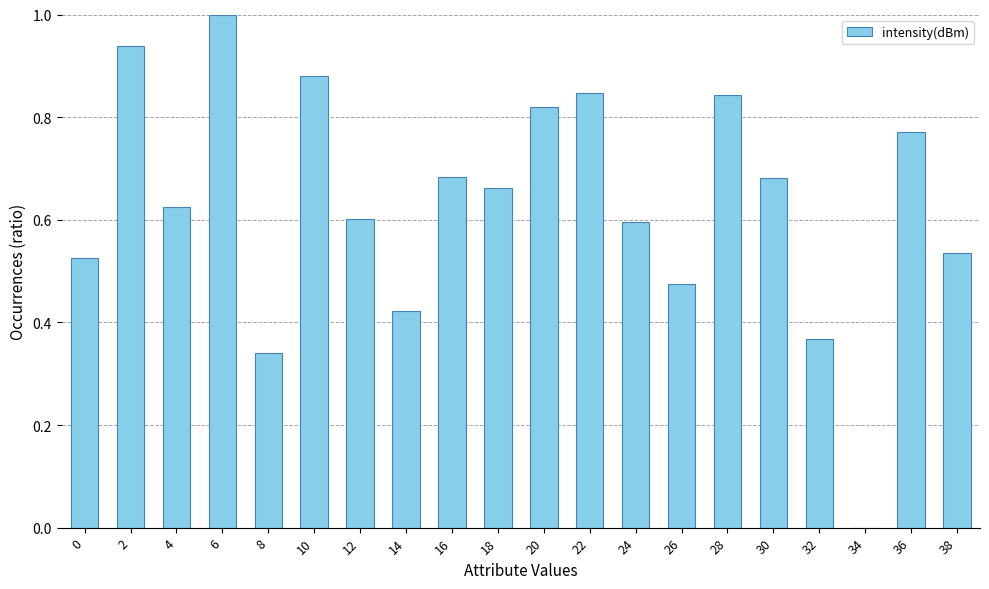

What is the greatest value displayed?

1.0